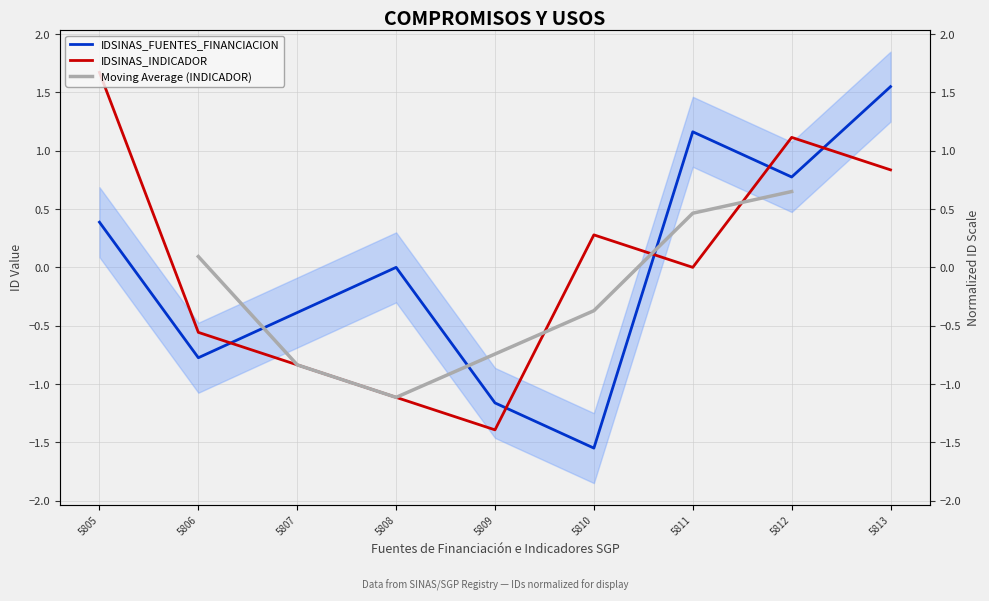

Between 5813 and 5810, which is larger?

5813